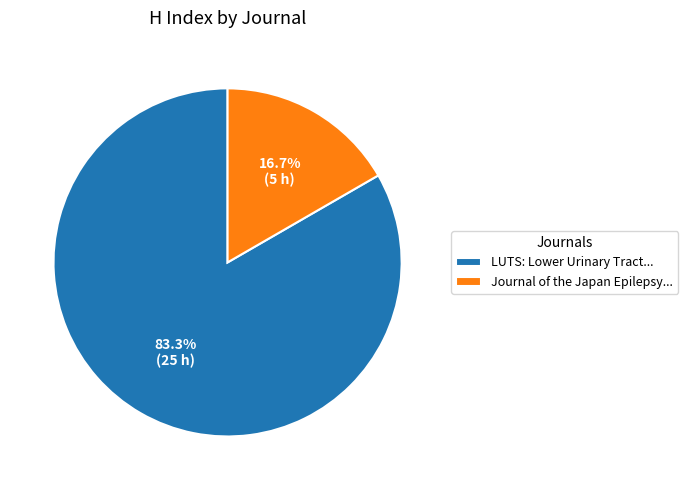

Does any single category account for the majority?

Yes